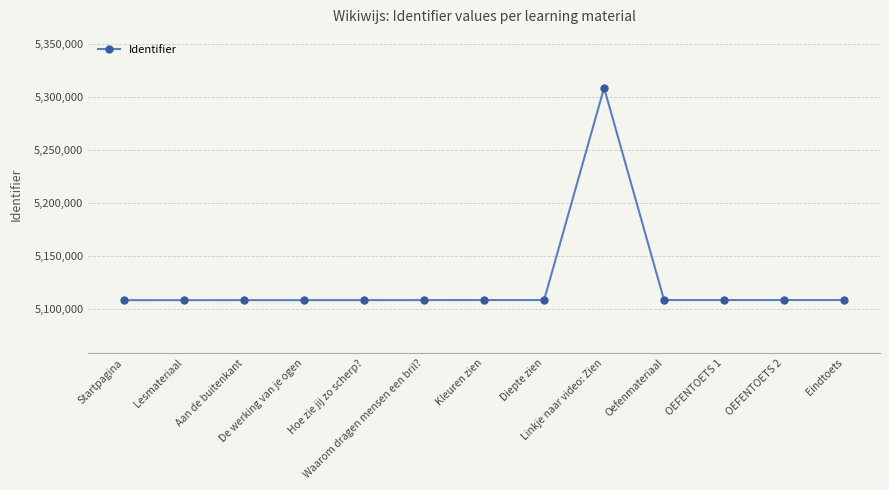

What is the difference between the maximum and second lowest values?

200657